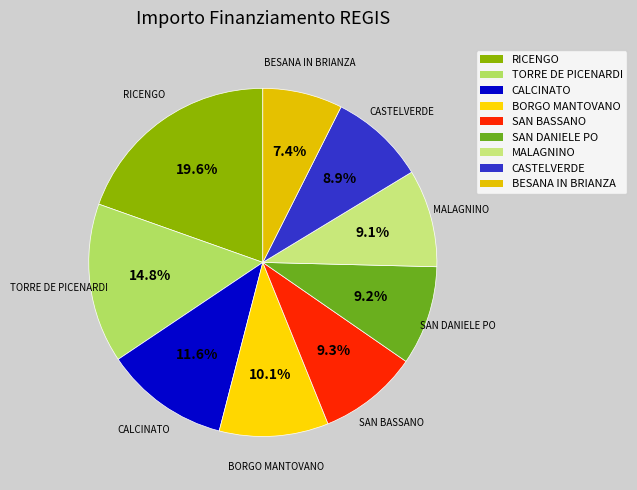

How many slices are in this pie chart?

9